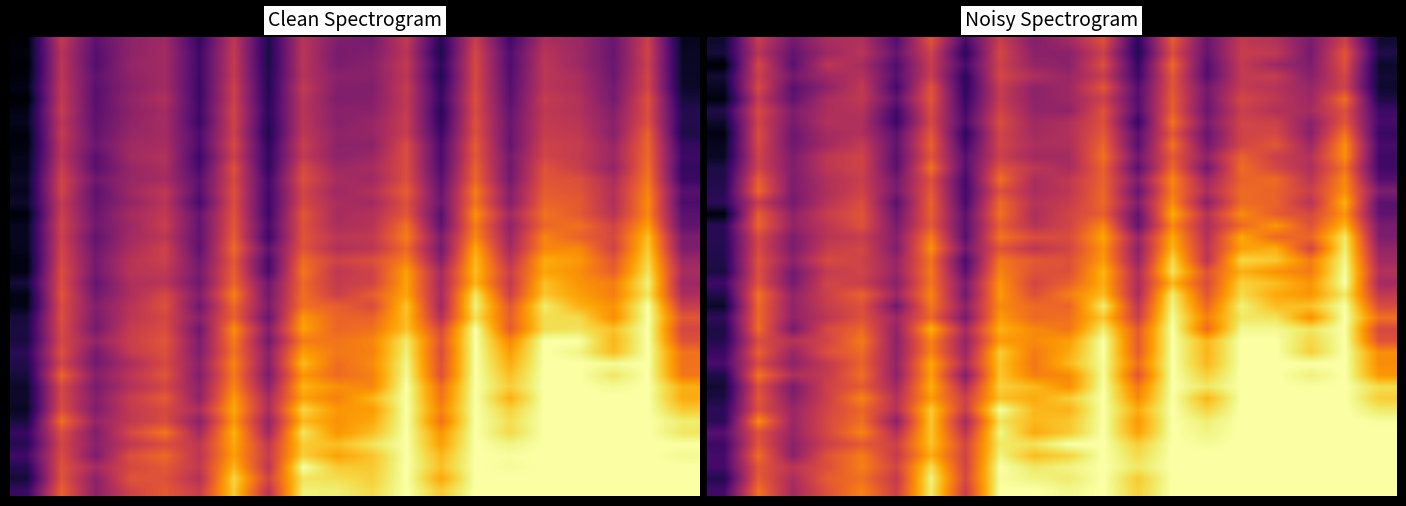

How many series are shown in this chart?

40